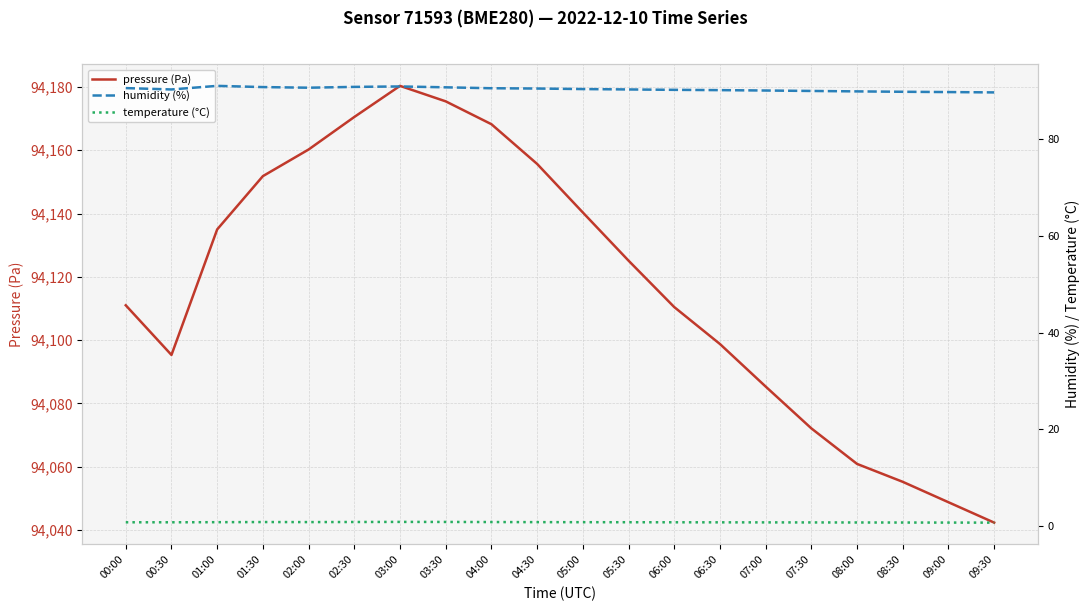

List the labels in order of humidity (%) value, smallest first.

09:30, 09:00, 08:30, 08:00, 07:30, 07:00, 06:30, 06:00, 00:30, 05:30, 05:00, 04:30, 04:00, 00:00, 02:00, 03:30, 01:30, 02:30, 03:00, 01:00